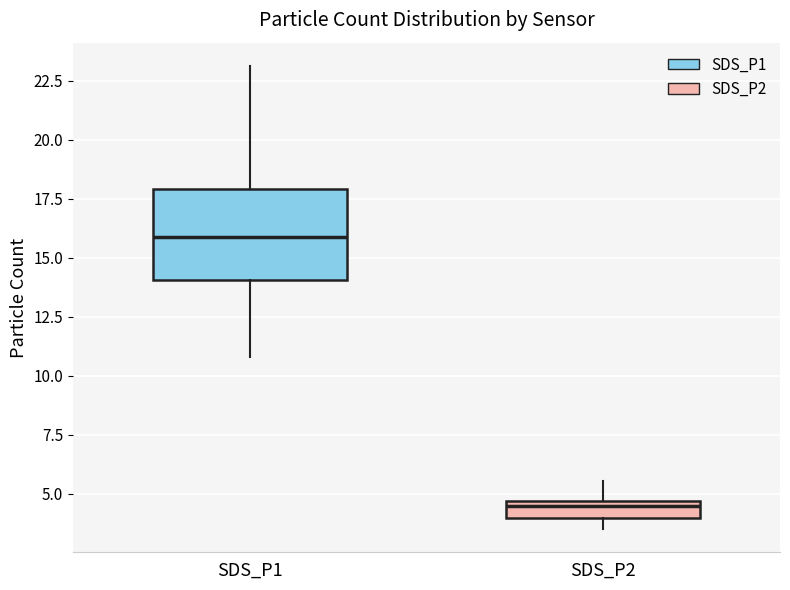

Where is the lower edge of the box for SDS_P2 on the y-axis? The values are not printed on the chart, so give them approximately, as read against the axis.

4.0